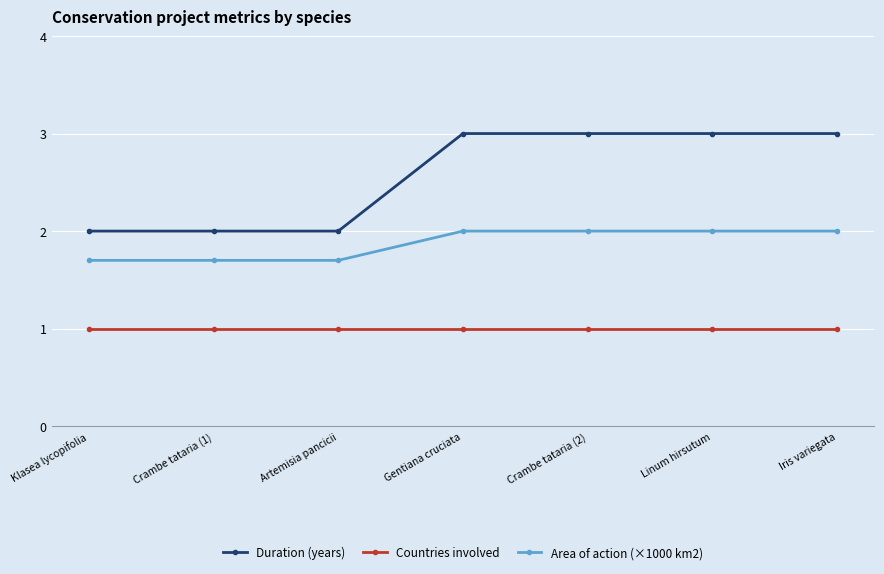

What is the label of the 5th point from the left?

Crambe tataria (2)